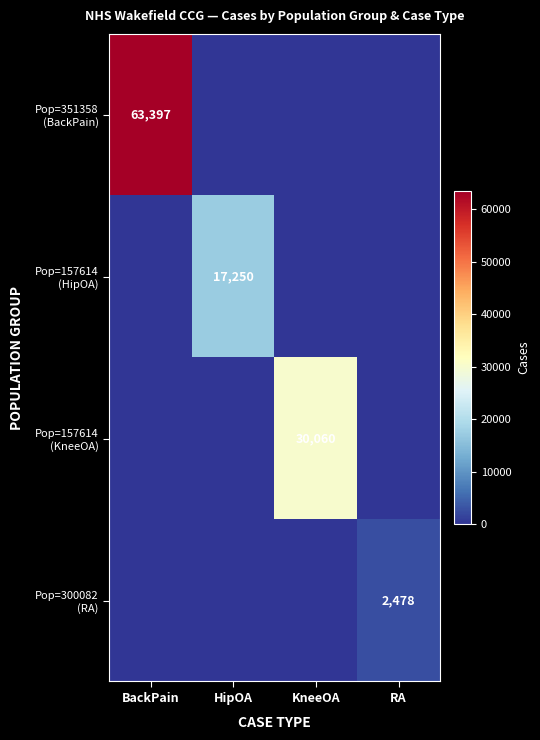

What is the difference between the maximum and minimum values in the Pop=300082 (RA) series?

2478